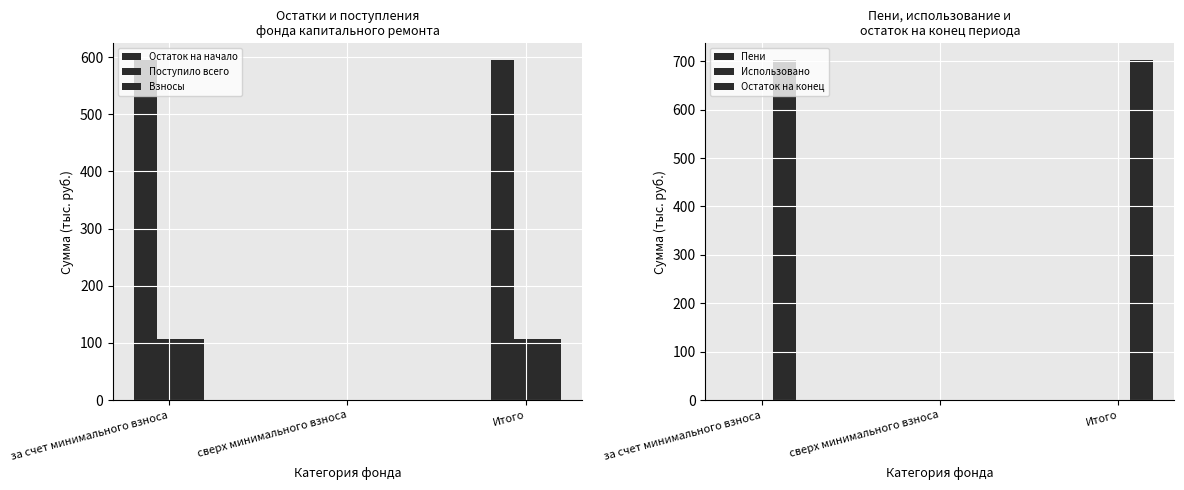

Is it true that Остаток на конец equals -274.5 at сверх минимального взноса?

False